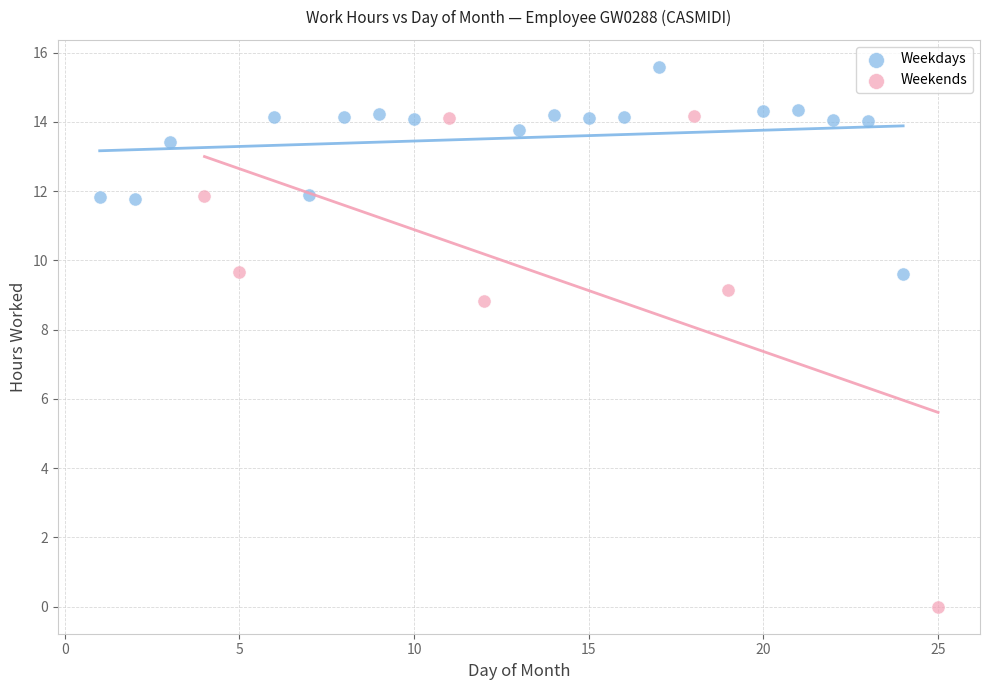

Which series has the widest spread of Y values?

Weekends